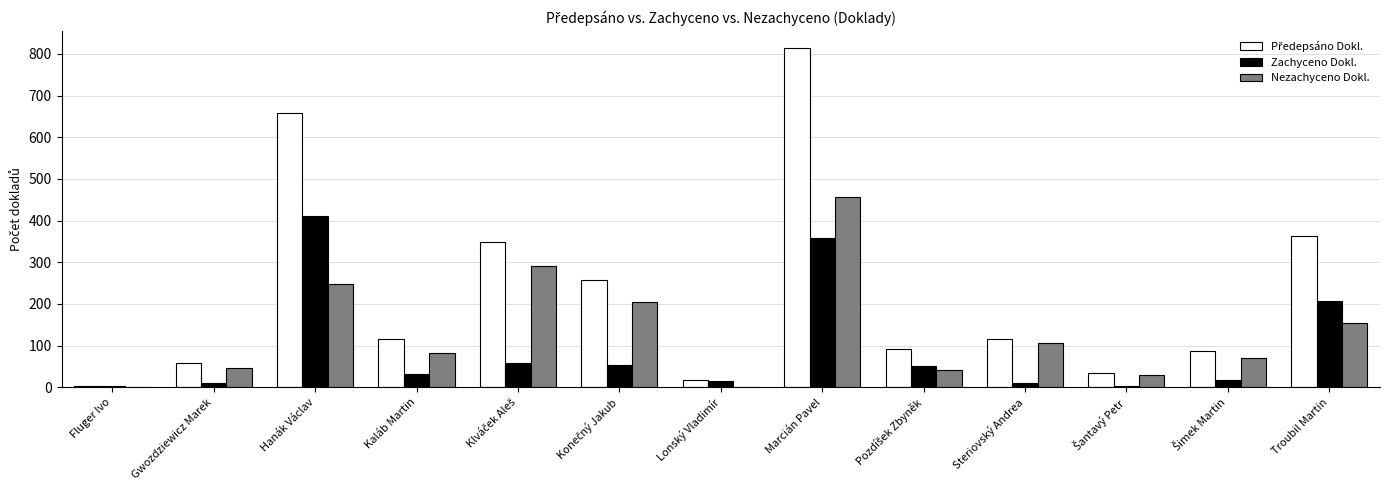

Is the value of Nezachyceno Dokl. at Hanák Václav greater than the value of Zachyceno Dokl. at Marcián Pavel?

No